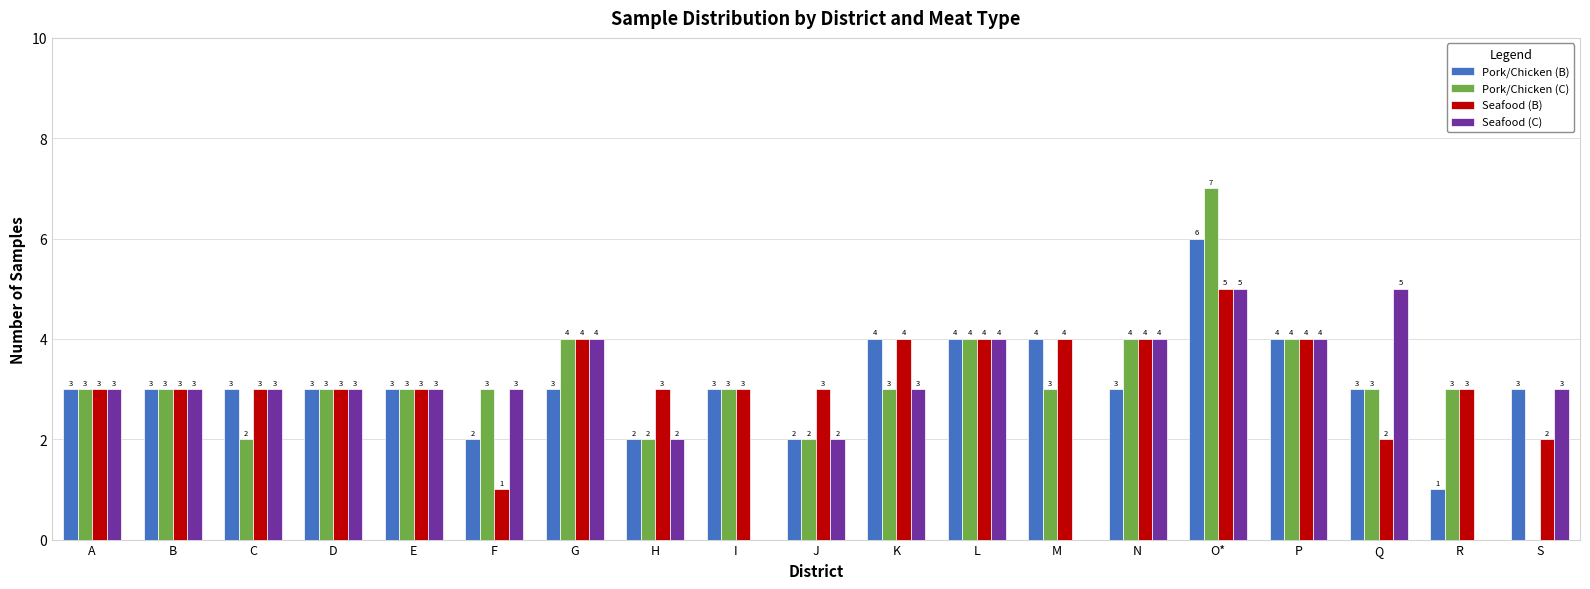

What is the sum of all Pork/Chicken (B) values?

59